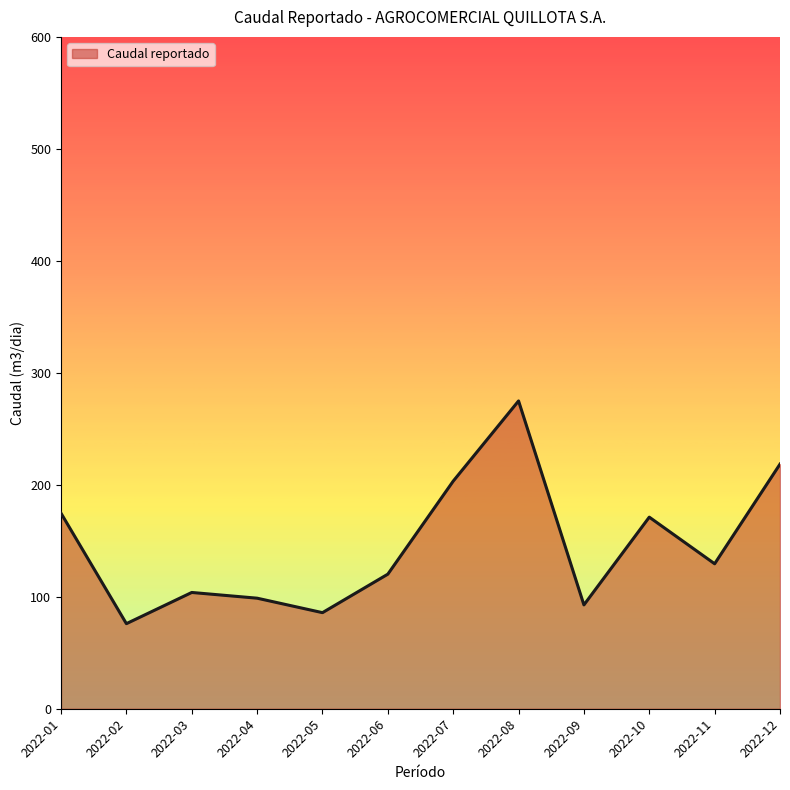

Is it true that the value at 2022-03 is 30.8?

False